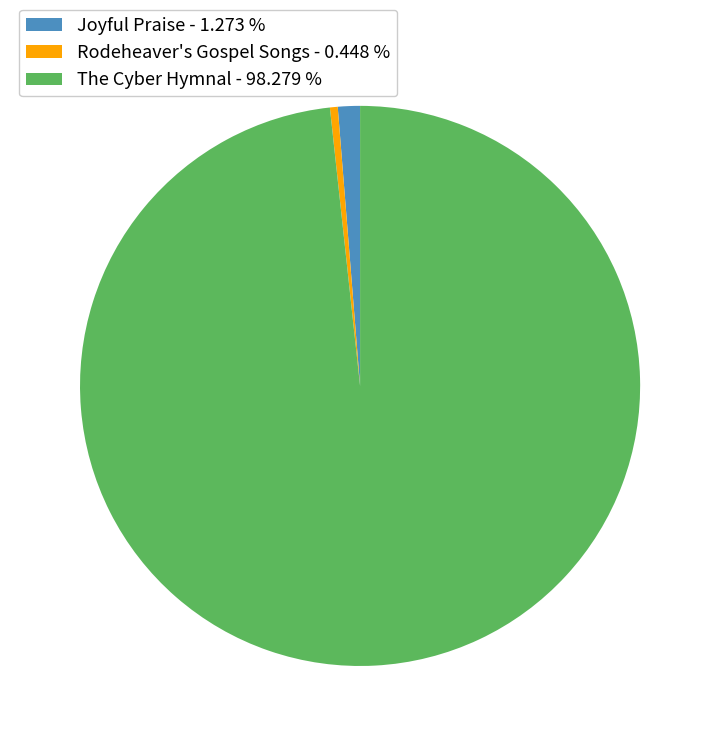

Which slice represents more than half of the pie?

The Cyber Hymnal